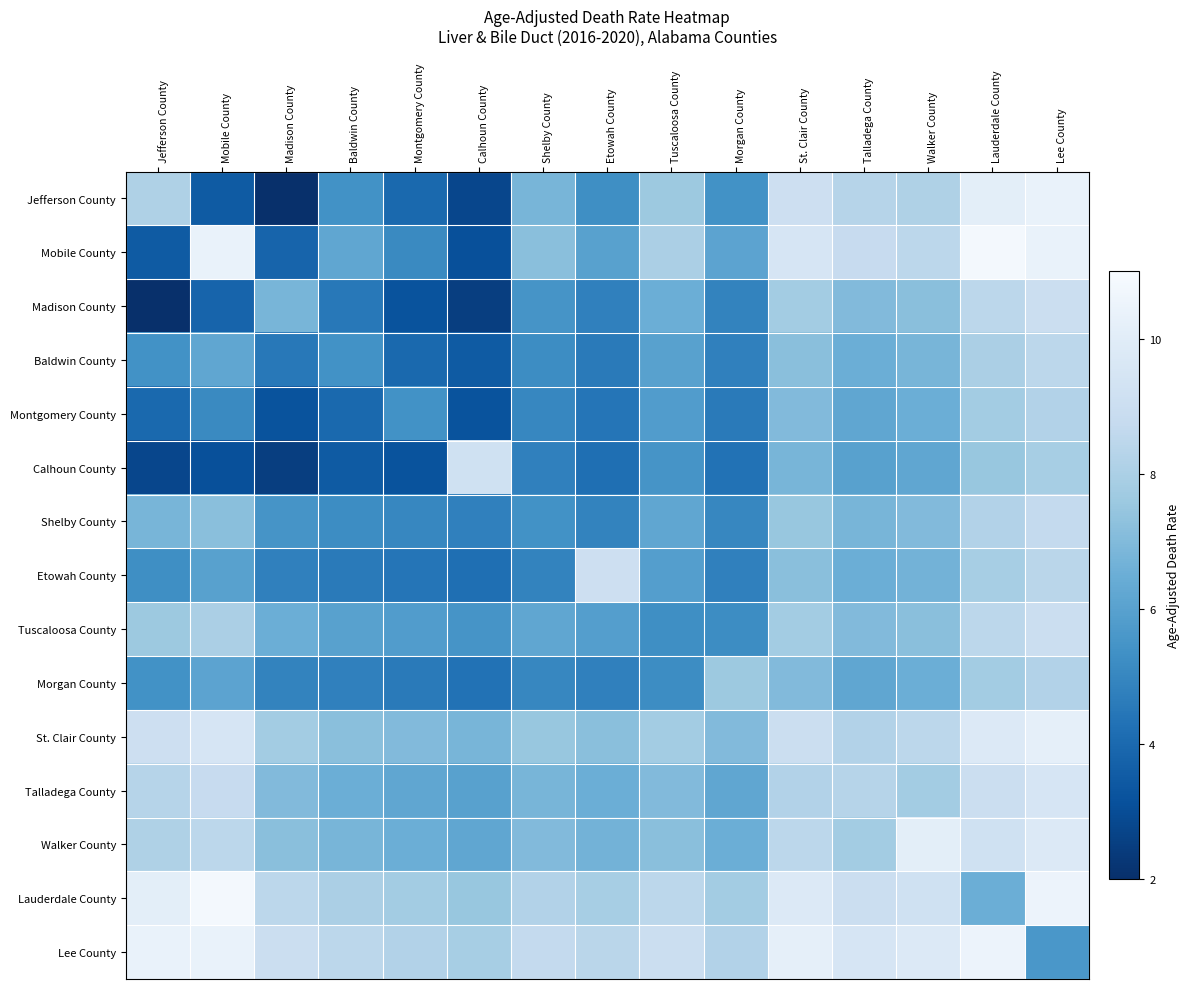

Reading left to right, transcribe all the data shown in this chart.

Jefferson County: Jefferson County=8.1	Mobile County=3.5	Madison County=2.0	Baldwin County=5.4	Montgomery County=4.0	Calhoun County=2.8	Shelby County=6.8	Etowah County=5.3	Tuscaloosa County=7.6	Morgan County=5.4	St. Clair County=9.1	Talladega County=8.3	Walker County=8.1	Lauderdale County=10.1	Lee County=10.4
Mobile County: Jefferson County=3.5	Mobile County=10.4	Madison County=3.8	Baldwin County=6.2	Montgomery County=5.1	Calhoun County=3.1	Shelby County=7.2	Etowah County=6.0	Tuscaloosa County=8.0	Morgan County=6.1	St. Clair County=9.5	Talladega County=8.8	Walker County=8.5	Lauderdale County=10.8	Lee County=10.4
Madison County: Jefferson County=2.0	Mobile County=3.8	Madison County=6.8	Baldwin County=4.5	Montgomery County=3.2	Calhoun County=2.5	Shelby County=5.5	Etowah County=4.8	Tuscaloosa County=6.5	Morgan County=4.9	St. Clair County=7.8	Talladega County=7.0	Walker County=7.2	Lauderdale County=8.5	Lee County=9.0
Baldwin County: Jefferson County=5.4	Mobile County=6.2	Madison County=4.5	Baldwin County=5.4	Montgomery County=4.0	Calhoun County=3.5	Shelby County=5.2	Etowah County=4.6	Tuscaloosa County=6.0	Morgan County=4.8	St. Clair County=7.2	Talladega County=6.5	Walker County=6.8	Lauderdale County=8.0	Lee County=8.5
Montgomery County: Jefferson County=4.0	Mobile County=5.1	Madison County=3.2	Baldwin County=4.0	Montgomery County=5.4	Calhoun County=3.2	Shelby County=5.0	Etowah County=4.4	Tuscaloosa County=5.8	Morgan County=4.6	St. Clair County=7.0	Talladega County=6.2	Walker County=6.5	Lauderdale County=7.8	Lee County=8.2
Calhoun County: Jefferson County=2.8	Mobile County=3.1	Madison County=2.5	Baldwin County=3.5	Montgomery County=3.2	Calhoun County=9.2	Shelby County=4.8	Etowah County=4.2	Tuscaloosa County=5.5	Morgan County=4.3	St. Clair County=6.8	Talladega County=6.0	Walker County=6.2	Lauderdale County=7.5	Lee County=7.9
Shelby County: Jefferson County=6.8	Mobile County=7.2	Madison County=5.5	Baldwin County=5.2	Montgomery County=5.0	Calhoun County=4.8	Shelby County=5.4	Etowah County=4.9	Tuscaloosa County=6.2	Morgan County=5.0	St. Clair County=7.5	Talladega County=6.8	Walker County=7.0	Lauderdale County=8.2	Lee County=8.7
Etowah County: Jefferson County=5.3	Mobile County=6.0	Madison County=4.8	Baldwin County=4.6	Montgomery County=4.4	Calhoun County=4.2	Shelby County=4.9	Etowah County=9.1	Tuscaloosa County=5.9	Morgan County=4.8	St. Clair County=7.2	Talladega County=6.5	Walker County=6.7	Lauderdale County=7.9	Lee County=8.4
Tuscaloosa County: Jefferson County=7.6	Mobile County=8.0	Madison County=6.5	Baldwin County=6.0	Montgomery County=5.8	Calhoun County=5.5	Shelby County=6.2	Etowah County=5.9	Tuscaloosa County=5.3	Morgan County=5.2	St. Clair County=7.8	Talladega County=7.0	Walker County=7.2	Lauderdale County=8.5	Lee County=9.0
Morgan County: Jefferson County=5.4	Mobile County=6.1	Madison County=4.9	Baldwin County=4.8	Montgomery County=4.6	Calhoun County=4.3	Shelby County=5.0	Etowah County=4.8	Tuscaloosa County=5.2	Morgan County=7.6	St. Clair County=7.0	Talladega County=6.2	Walker County=6.5	Lauderdale County=7.8	Lee County=8.2
St. Clair County: Jefferson County=9.1	Mobile County=9.5	Madison County=7.8	Baldwin County=7.2	Montgomery County=7.0	Calhoun County=6.8	Shelby County=7.5	Etowah County=7.2	Tuscaloosa County=7.8	Morgan County=7.0	St. Clair County=9.0	Talladega County=8.2	Walker County=8.5	Lauderdale County=9.8	Lee County=10.2
Talladega County: Jefferson County=8.3	Mobile County=8.8	Madison County=7.0	Baldwin County=6.5	Montgomery County=6.2	Calhoun County=6.0	Shelby County=6.8	Etowah County=6.5	Tuscaloosa County=7.0	Morgan County=6.2	St. Clair County=8.2	Talladega County=8.3	Walker County=7.8	Lauderdale County=9.0	Lee County=9.5
Walker County: Jefferson County=8.1	Mobile County=8.5	Madison County=7.2	Baldwin County=6.8	Montgomery County=6.5	Calhoun County=6.2	Shelby County=7.0	Etowah County=6.7	Tuscaloosa County=7.2	Morgan County=6.5	St. Clair County=8.5	Talladega County=7.8	Walker County=10.1	Lauderdale County=9.2	Lee County=9.8
Lauderdale County: Jefferson County=10.1	Mobile County=10.8	Madison County=8.5	Baldwin County=8.0	Montgomery County=7.8	Calhoun County=7.5	Shelby County=8.2	Etowah County=7.9	Tuscaloosa County=8.5	Morgan County=7.8	St. Clair County=9.8	Talladega County=9.0	Walker County=9.2	Lauderdale County=6.5	Lee County=10.5
Lee County: Jefferson County=10.4	Mobile County=10.4	Madison County=9.0	Baldwin County=8.5	Montgomery County=8.2	Calhoun County=7.9	Shelby County=8.7	Etowah County=8.4	Tuscaloosa County=9.0	Morgan County=8.2	St. Clair County=10.2	Talladega County=9.5	Walker County=9.8	Lauderdale County=10.5	Lee County=5.6